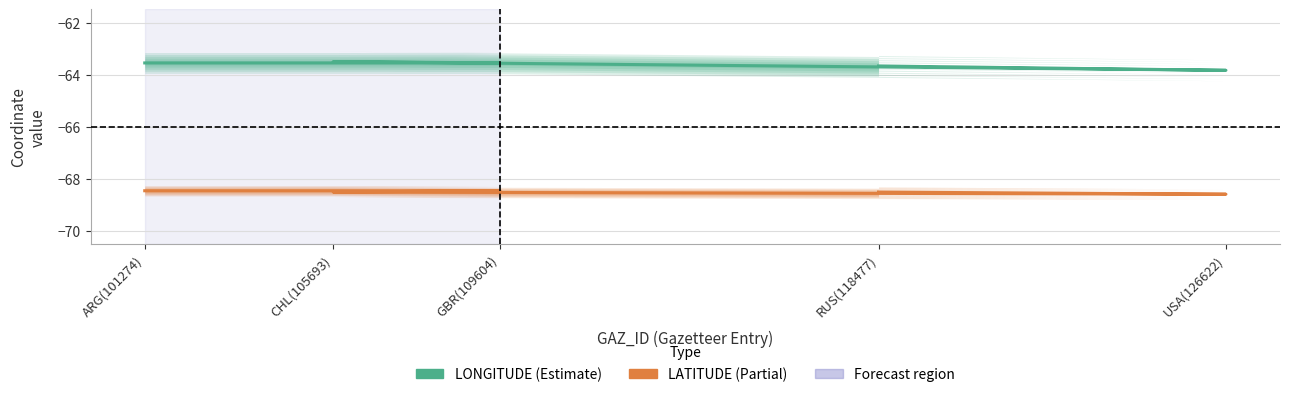

At which category does the chart reach its minimum across all series?

USA(126622)